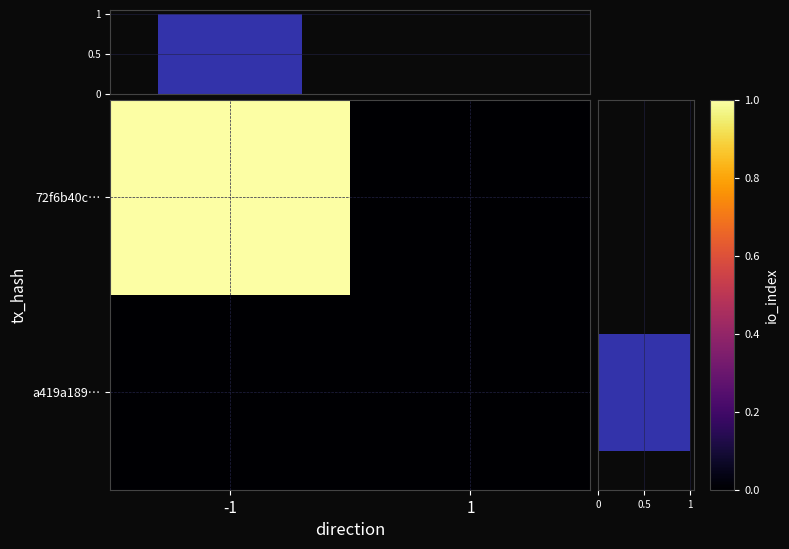

Which series has the largest total across all categories?

72f6b40c…